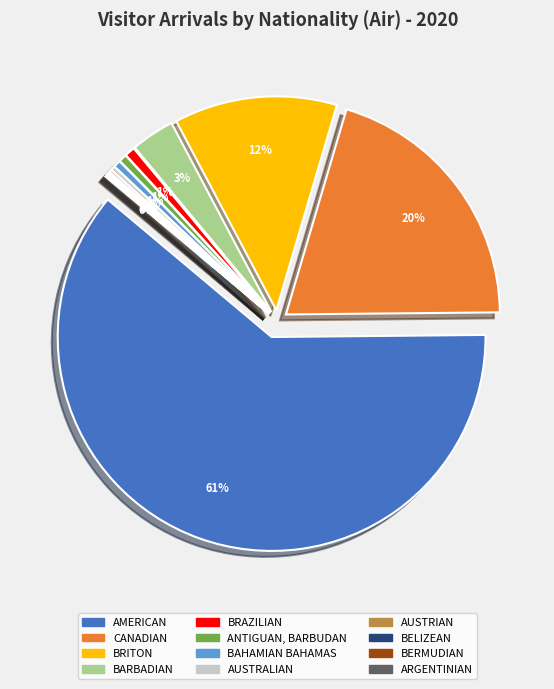

Count the number of slices in the pie.

12